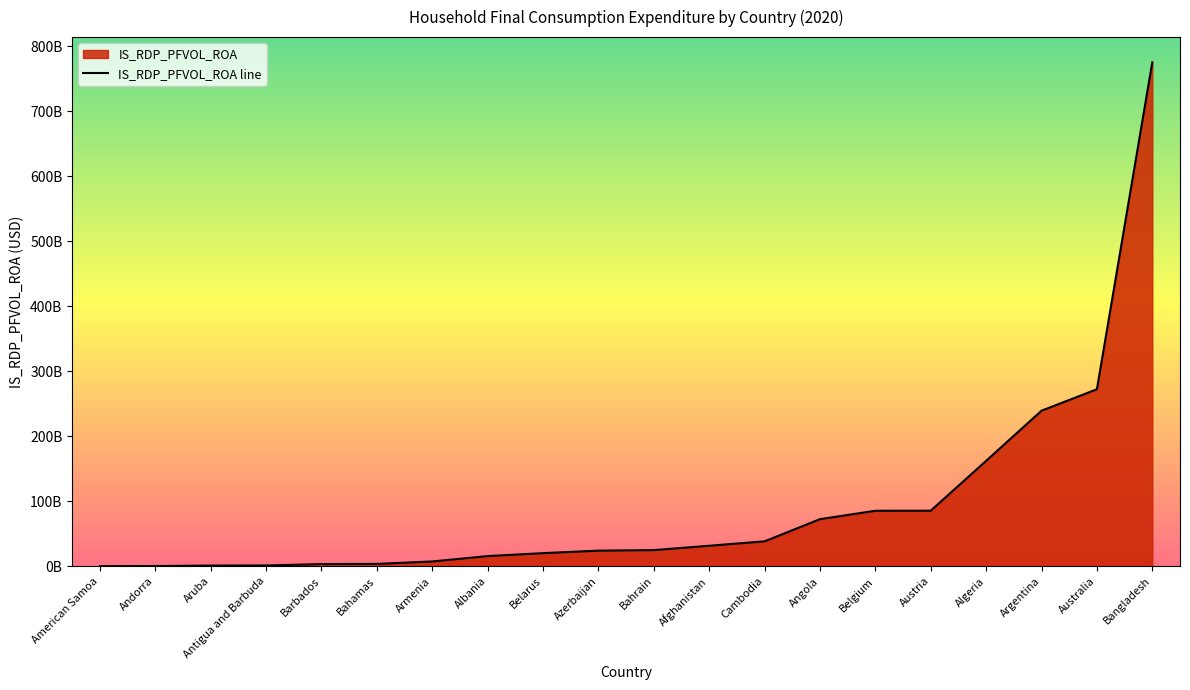

How many values exceed 24912000000?

9